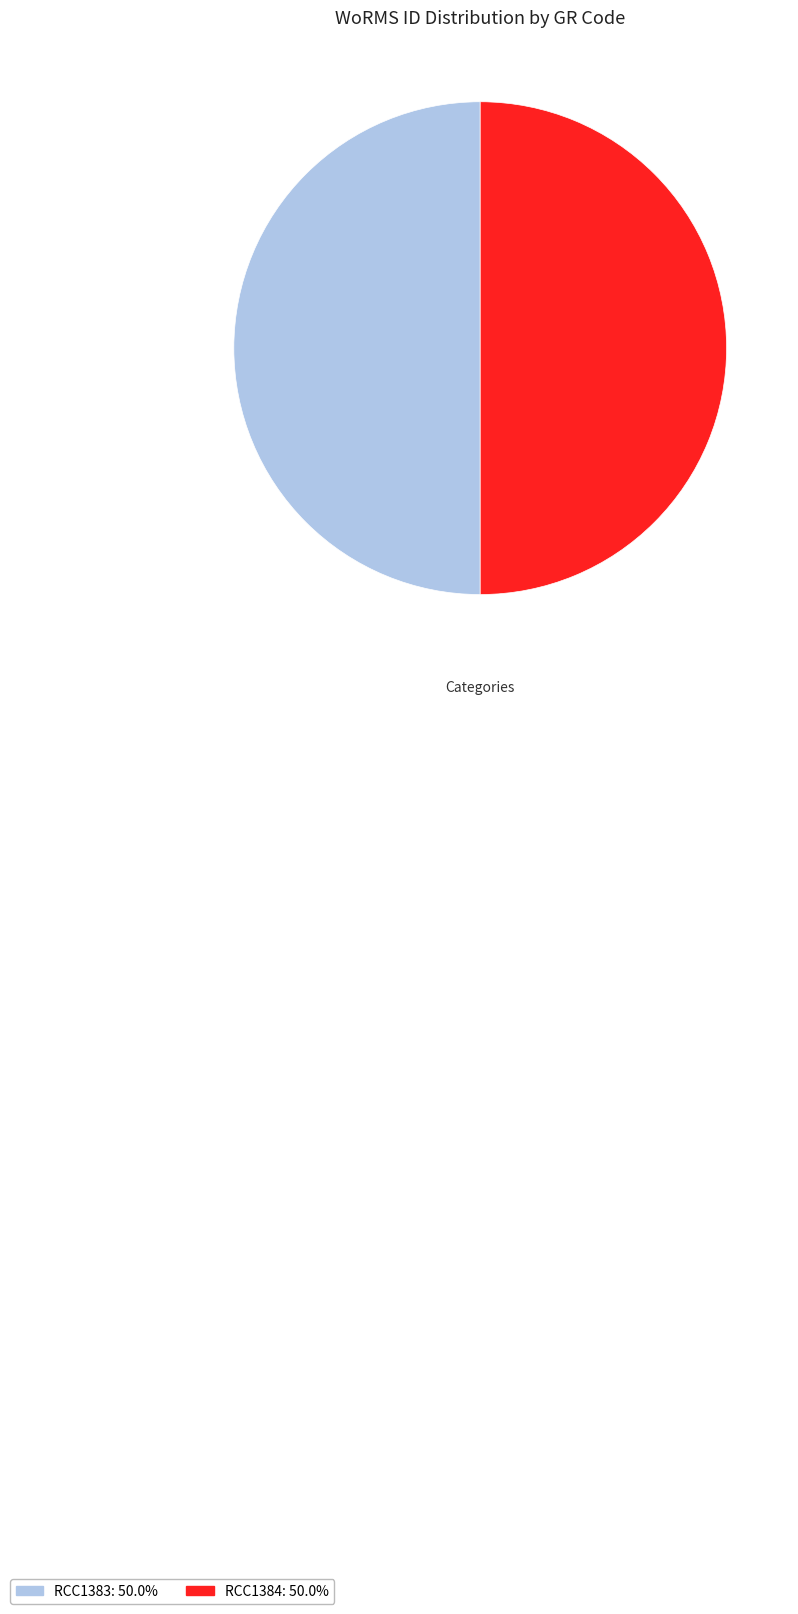

Is the sum of RCC1383 and RCC1384 greater than half?

Yes